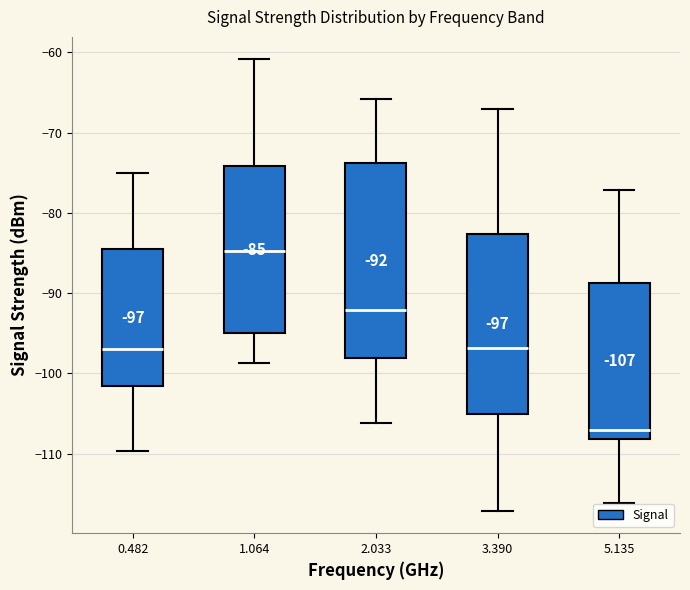

Comparing the boxes themselves (not the whiskers), which one is the tallest?

2.033